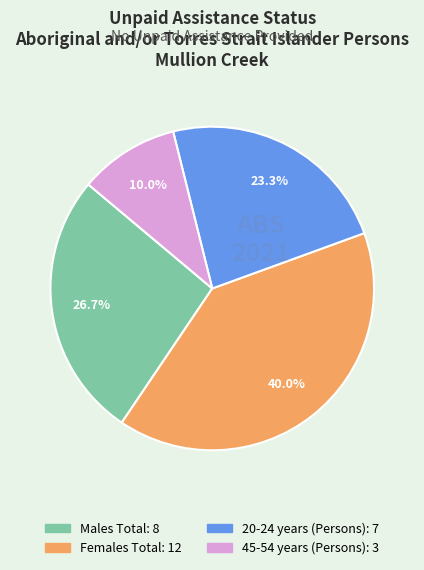

Is there any slice that represents more than half of the pie?

No